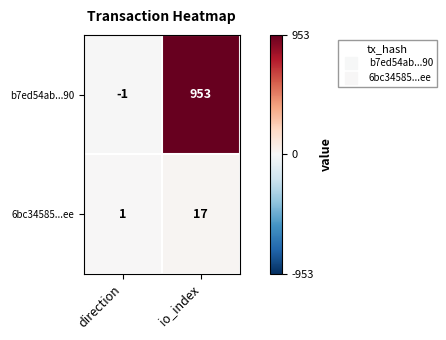

Between direction and io_index, which series saw the biggest shift?

b7ed54ab...90